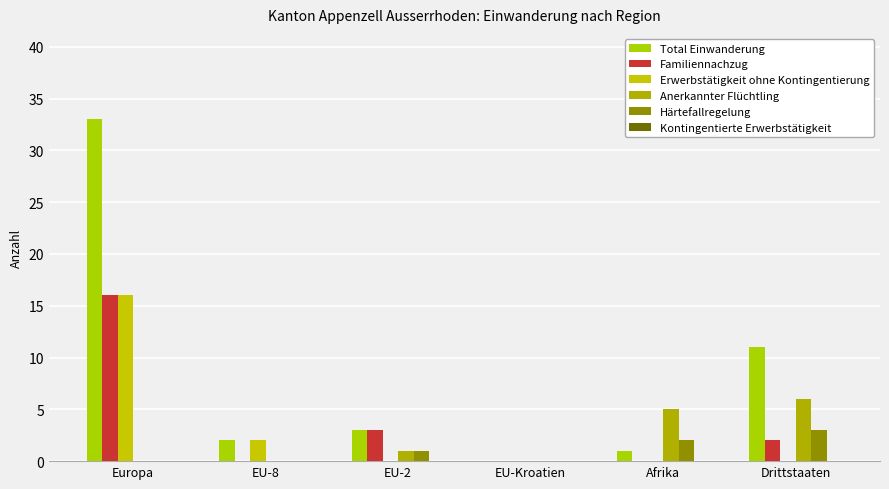

What is the label of the 3rd bar from the left?

EU-2